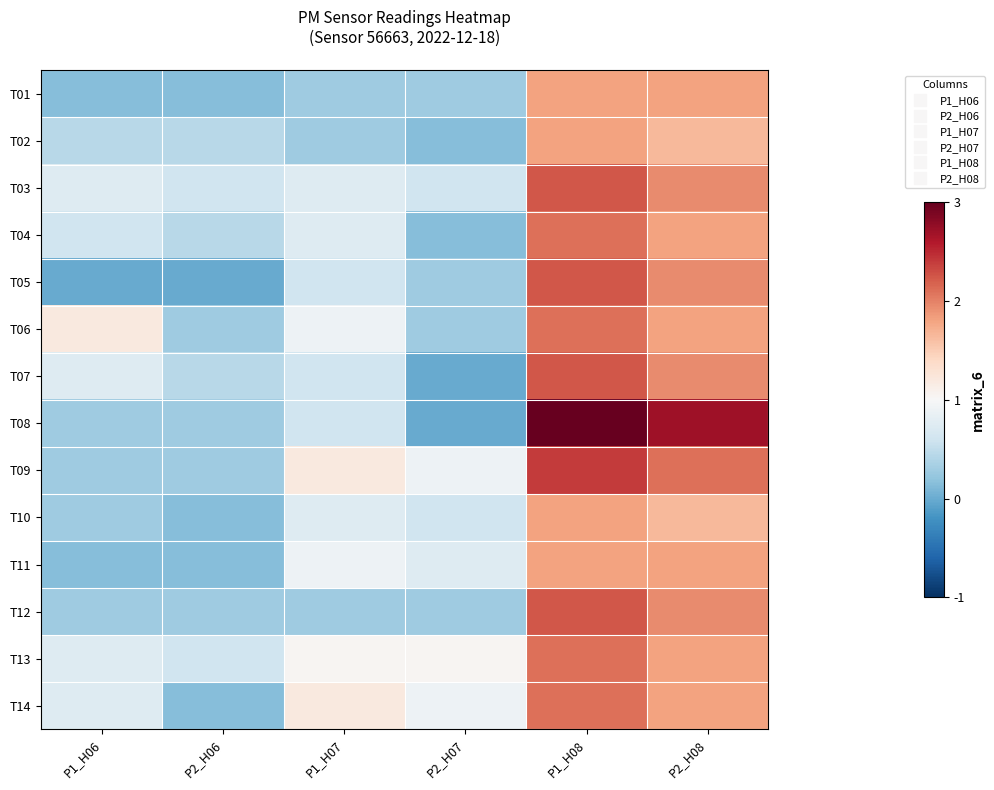

At how many categories does at least one series exceed 0?

5